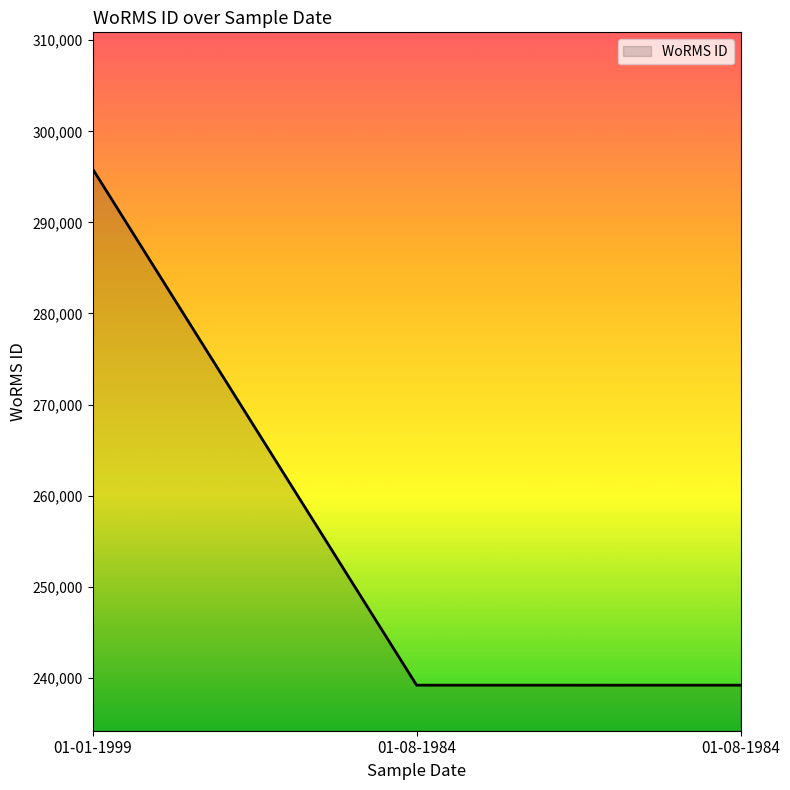

Count the number of data series in this chart.

1